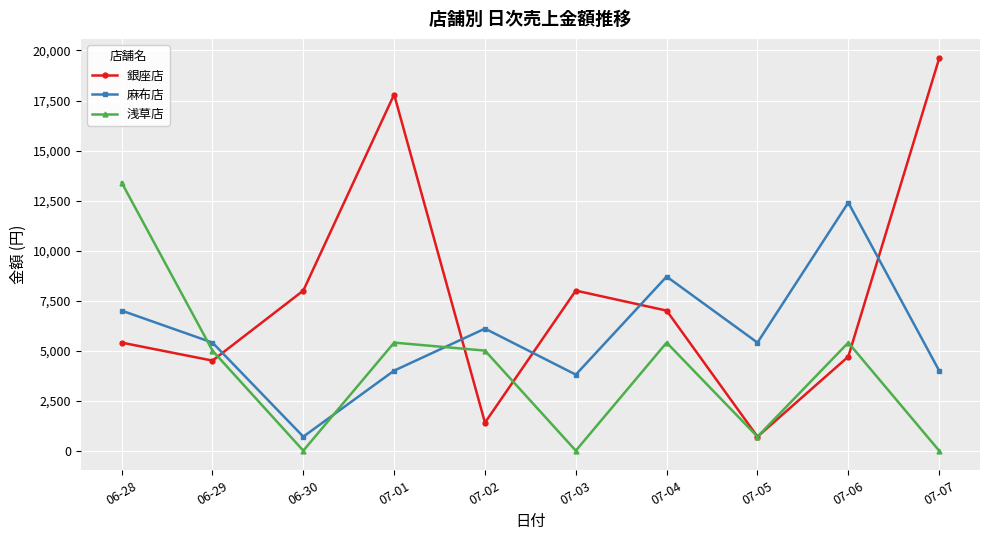

Which series has the largest range (max minus min)?

銀座店